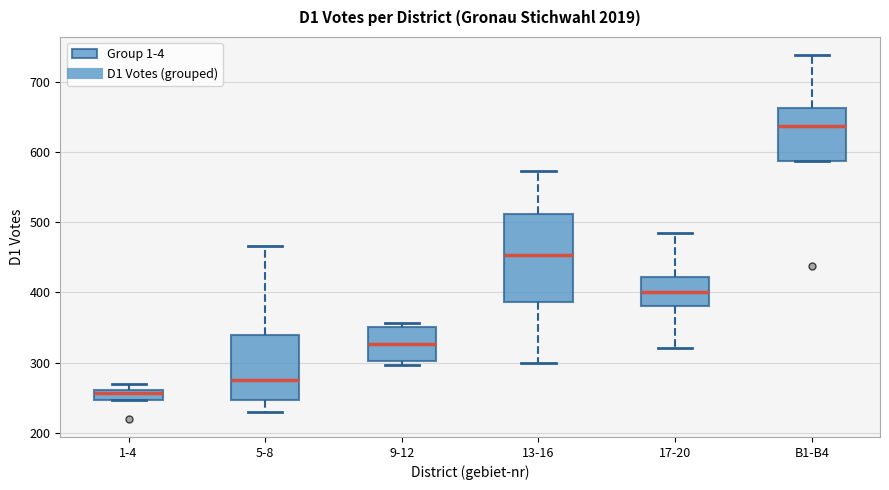

Where is the lower edge of the box for 9-12 on the y-axis? The values are not printed on the chart, so give them approximately, as read against the axis.

300